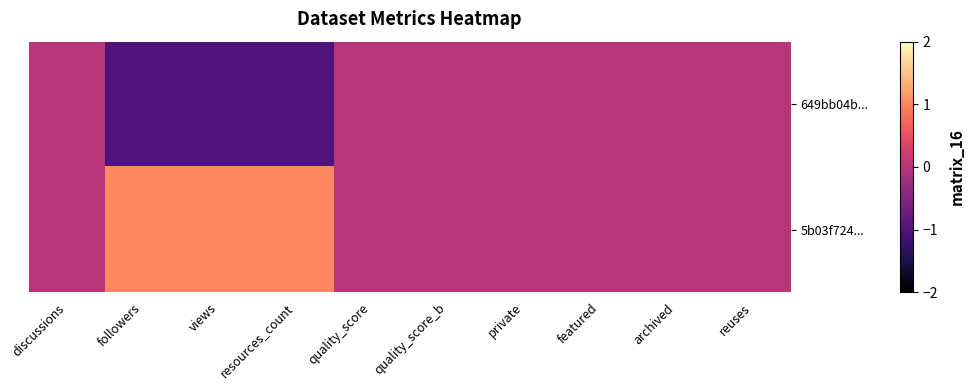

Reading left to right, transcribe all the data shown in this chart.

649bb04b...: discussions=0	followers=-1	views=-1	resources_count=-1	quality_score=0	quality_score_b=0	private=0	featured=0	archived=0	reuses=0
5b03f724...: discussions=0	followers=1	views=1	resources_count=1	quality_score=0	quality_score_b=0	private=0	featured=0	archived=0	reuses=0